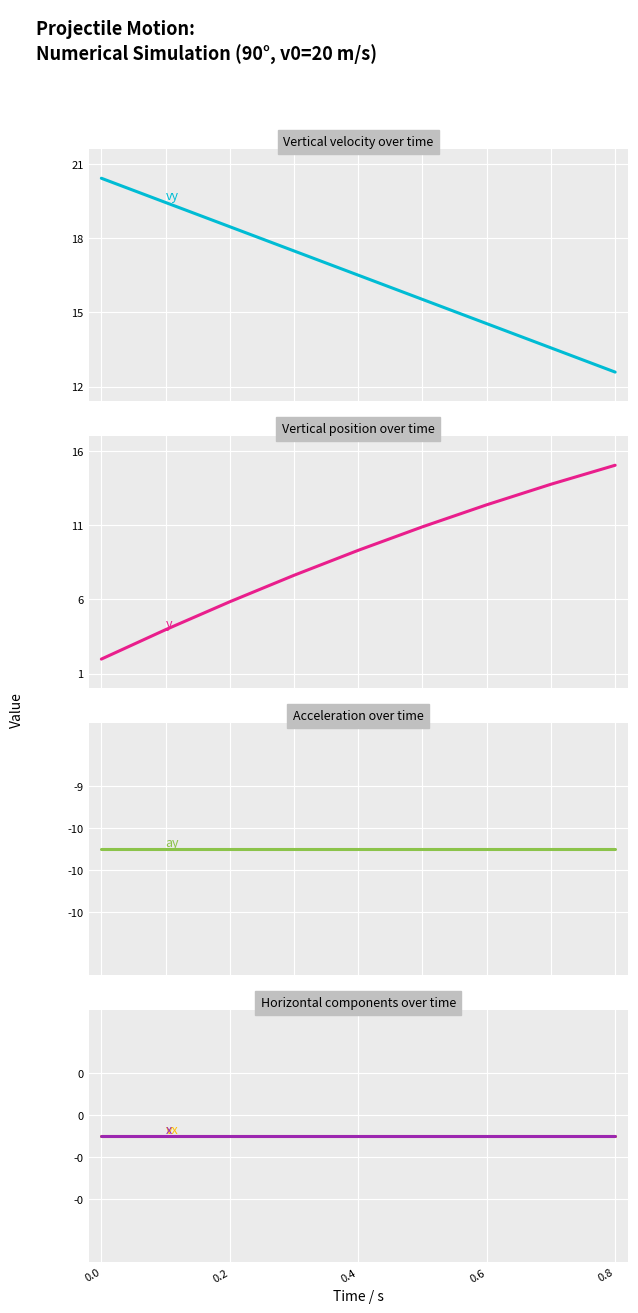

True or false: vy / m s-1 and x / m intersect in this chart.

False